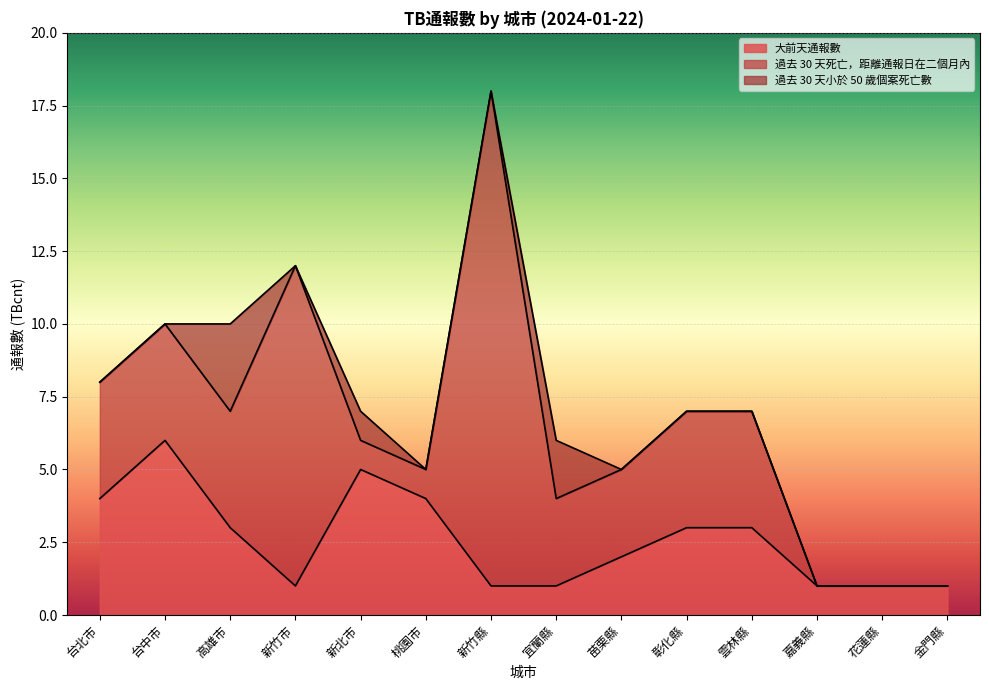

List the labels in order of 過去 30 天死亡，距離通報日在二個月內 value, largest first.

新竹縣, 新竹市, 台北市, 台中市, 高雄市, 彰化縣, 雲林縣, 宜蘭縣, 苗栗縣, 新北市, 桃園市, 嘉義縣, 花蓮縣, 金門縣